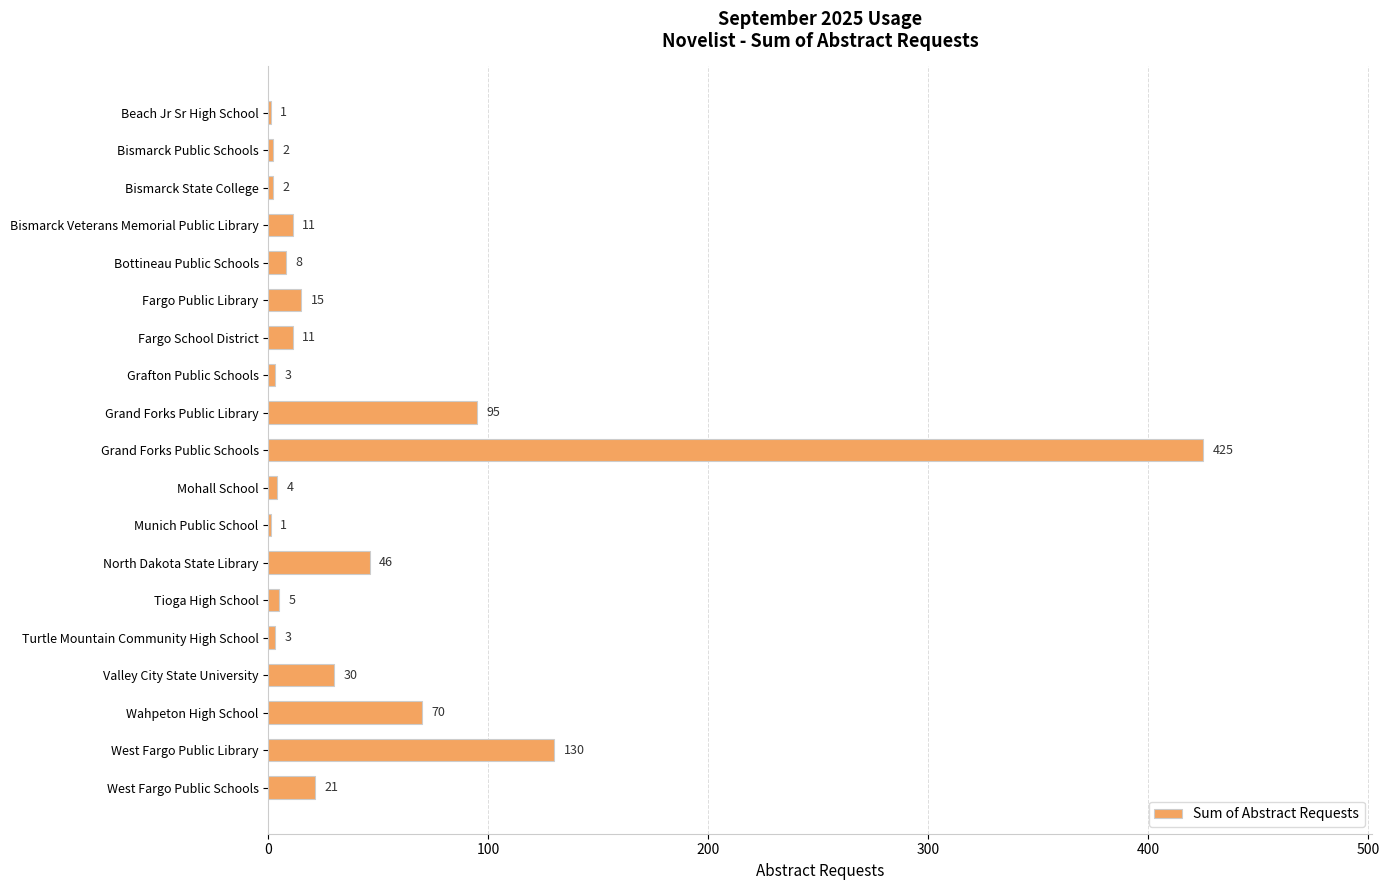

How many data points does each series have?

19